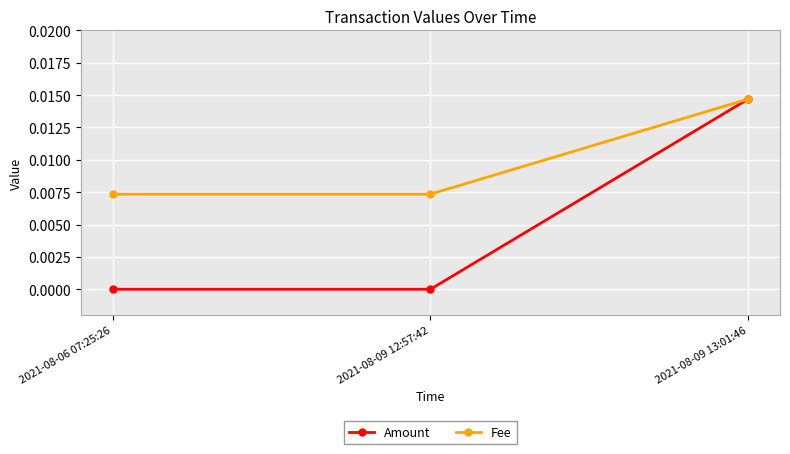

At which label does Amount reach its peak?

2021-08-09 13:01:46